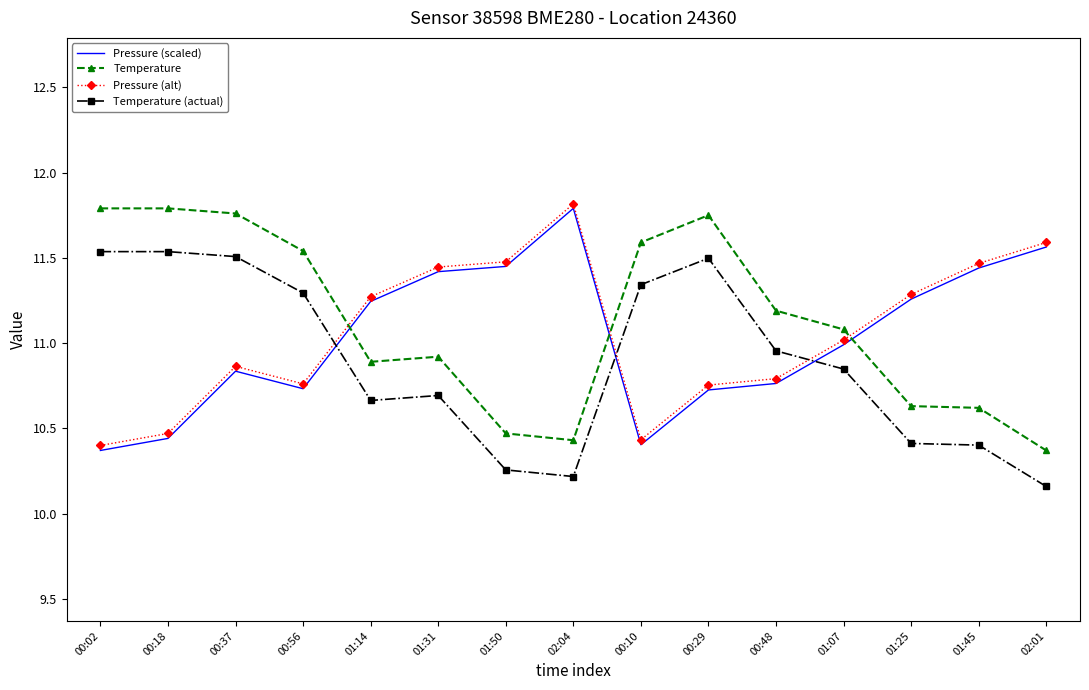

How many interior local peaks does the Pressure (scaled) series have?

2